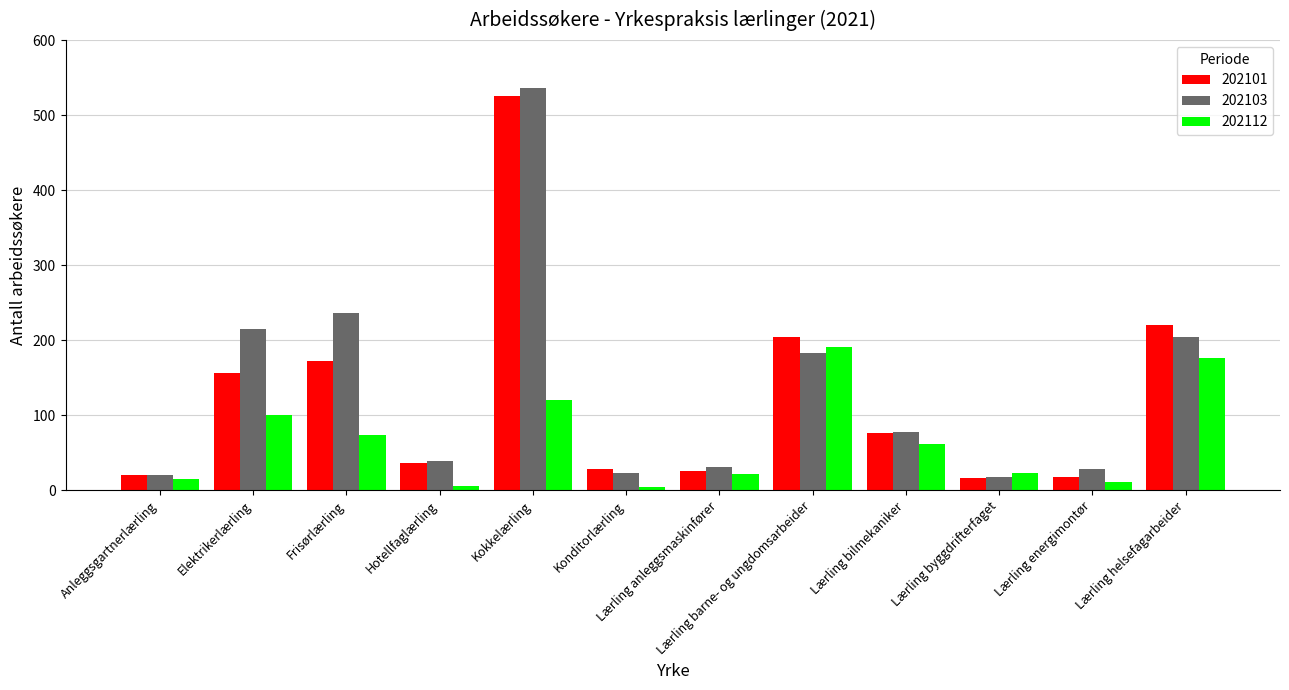

At which label is 202101 closest to 271?

Lærling helsefagarbeider